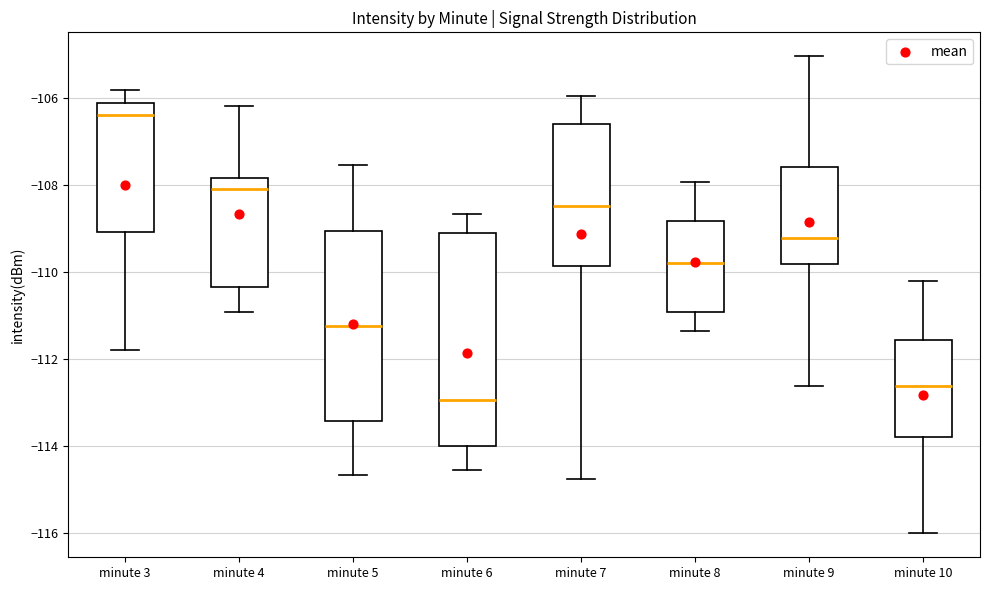

Reading left to right, transcribe this box plot: for each box, give where its median line is, the range the box spans, and where its two whiskers end, as read against the y-axis. The values are not printed on the chart, so give them approximately, as read against the axis.

minute 3: median -106.4, box -109.0 to -106.0, whiskers -111.8 to -105.8
minute 4: median -108.0, box -110.4 to -107.8, whiskers -111.0 to -106.2
minute 5: median -111.2, box -113.4 to -109.0, whiskers -114.6 to -107.6
minute 6: median -113.0, box -114.0 to -109.0, whiskers -114.6 to -108.6
minute 7: median -108.4, box -109.8 to -106.6, whiskers -114.8 to -106.0
minute 8: median -109.8, box -111.0 to -108.8, whiskers -111.4 to -108.0
minute 9: median -109.2, box -109.8 to -107.6, whiskers -112.6 to -105.0
minute 10: median -112.6, box -113.8 to -111.6, whiskers -116.0 to -110.2